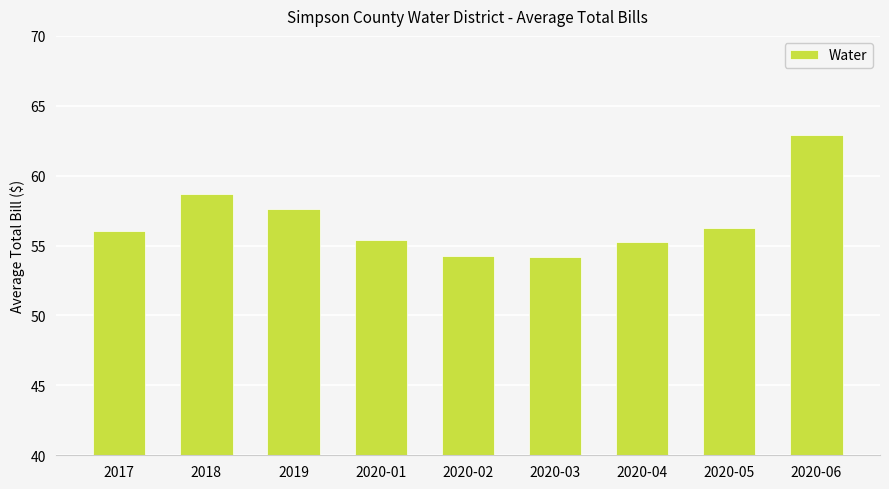

What is the difference between the maximum and second lowest values?

8.7